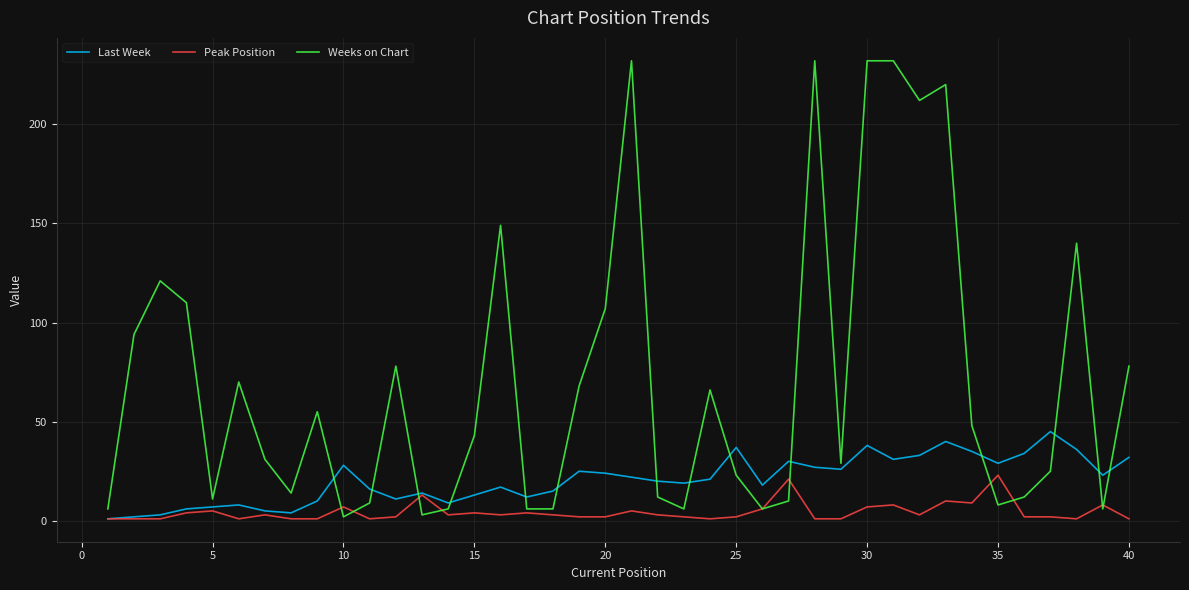

Which series has the widest spread of values?

Weeks on Chart